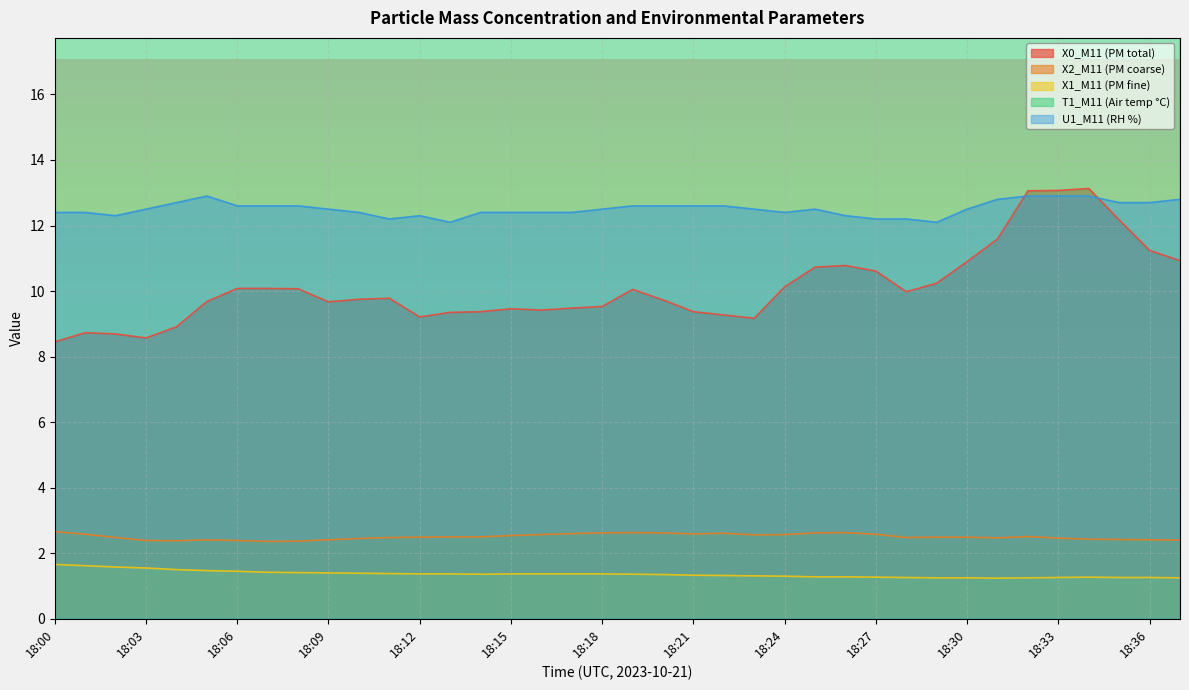

What is the total value across all series at 18:00?

53.7